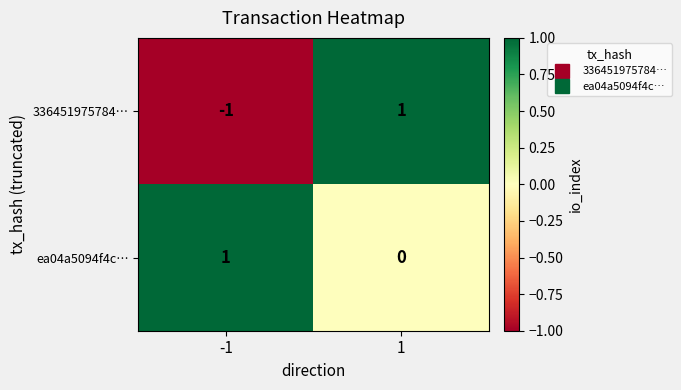

How many positive values does the ea04a5094f4c… series have?

1